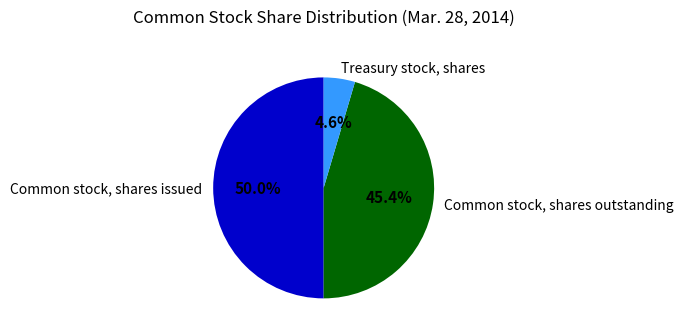

Is the sum of Common stock, shares issued and Common stock, shares outstanding greater than half?

Yes